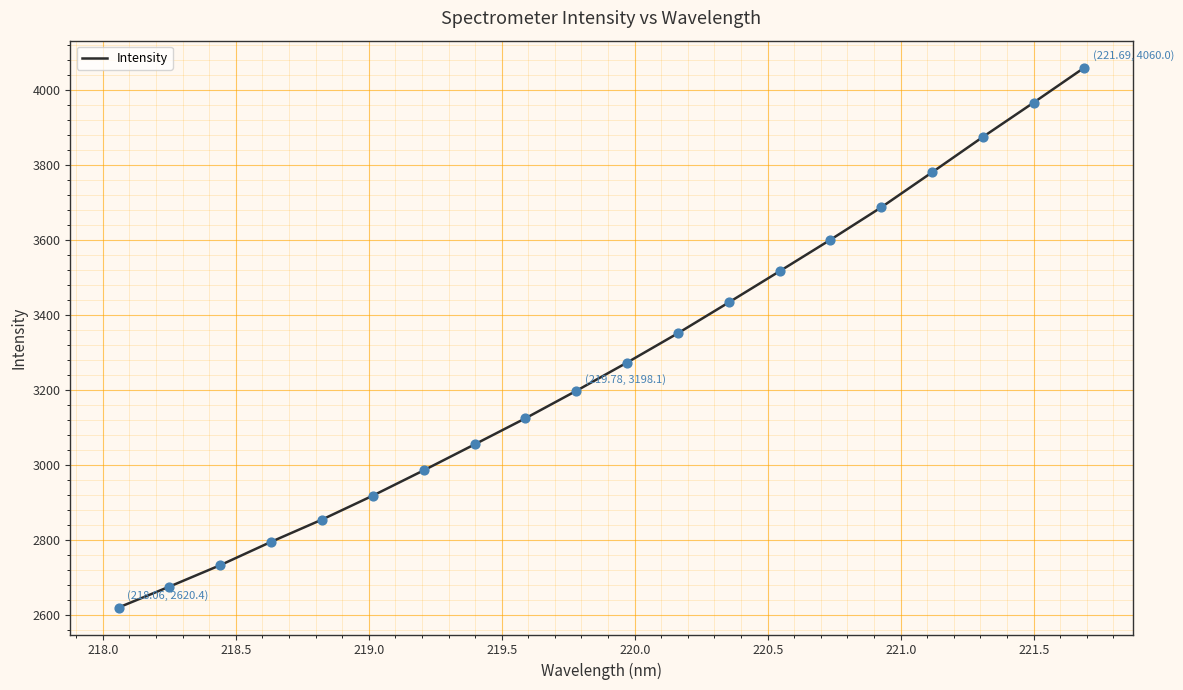

What is the greatest value displayed?

4060.0